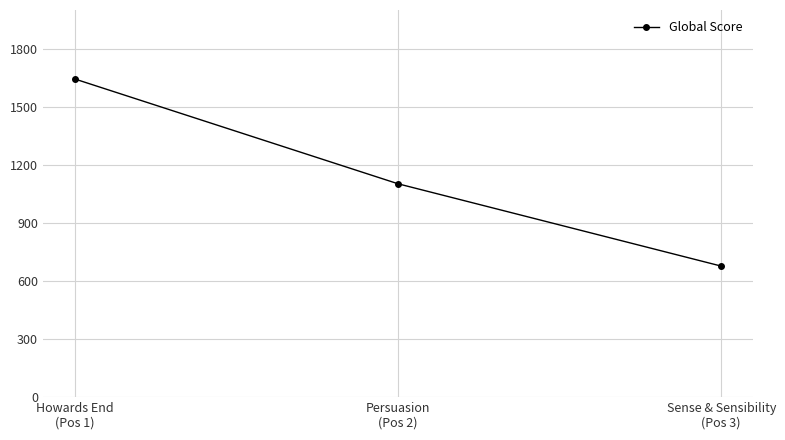

At which label does the data first exceed 1102?

Howards End
(Pos 1)